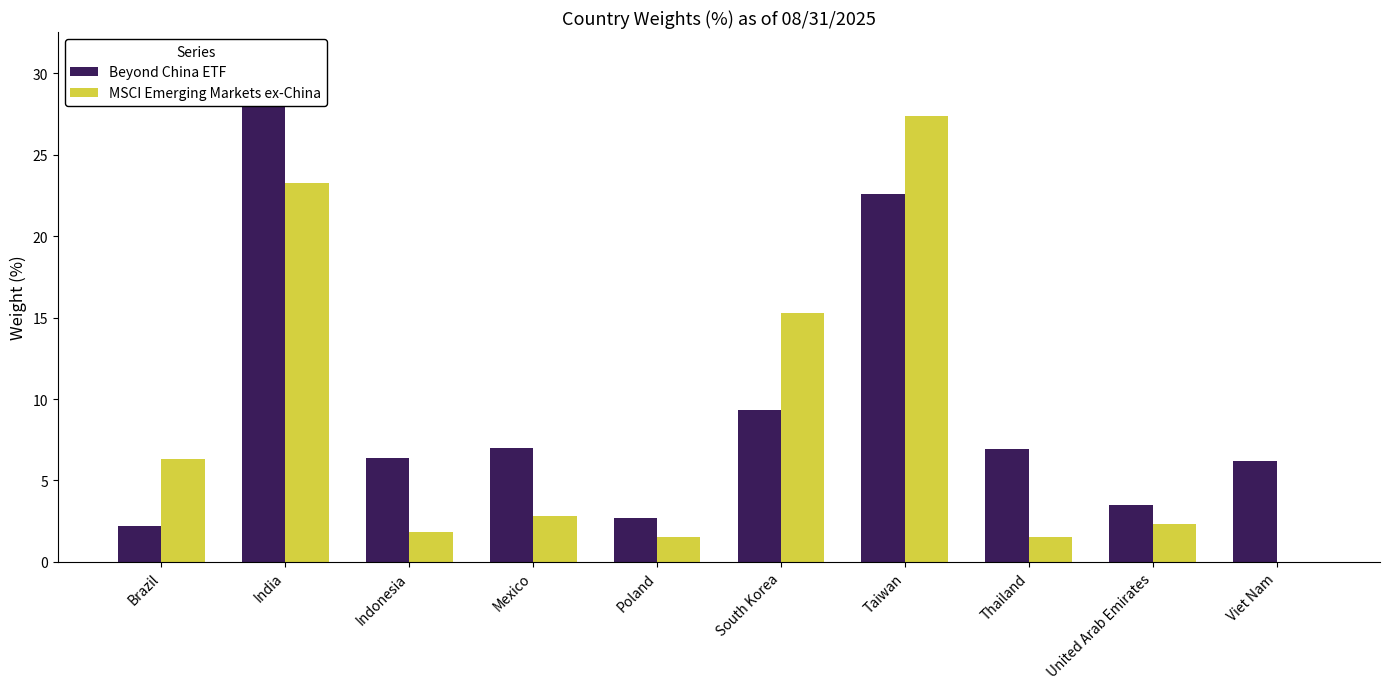

Rank the series at Thailand from highest to lowest value.

Beyond China ETF, MSCI Emerging Markets ex-China